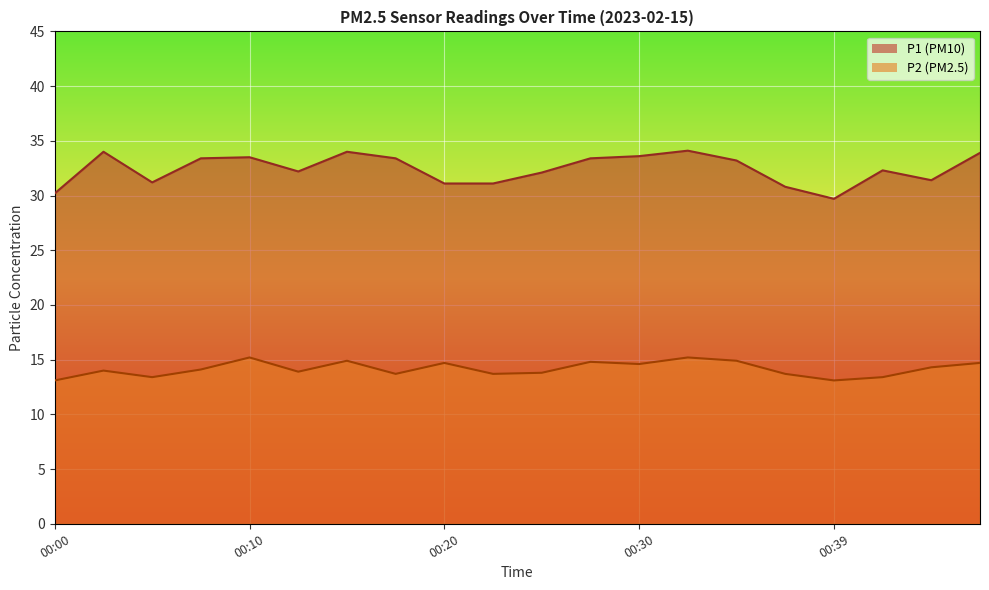

At how many categories does at least one series exceed 24?

20